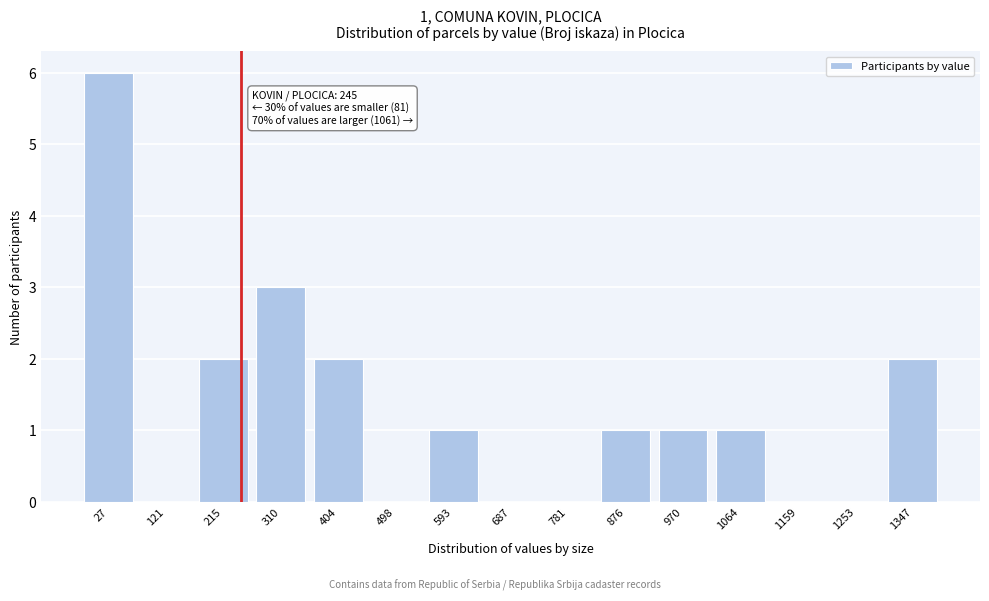

Reading right to left, transcribe all the data shown in this chart.

1347=2	1253=0	1159=0	1064=1	970=1	876=1	781=0	687=0	593=1	498=0	404=2	310=3	215=2	121=0	27=6